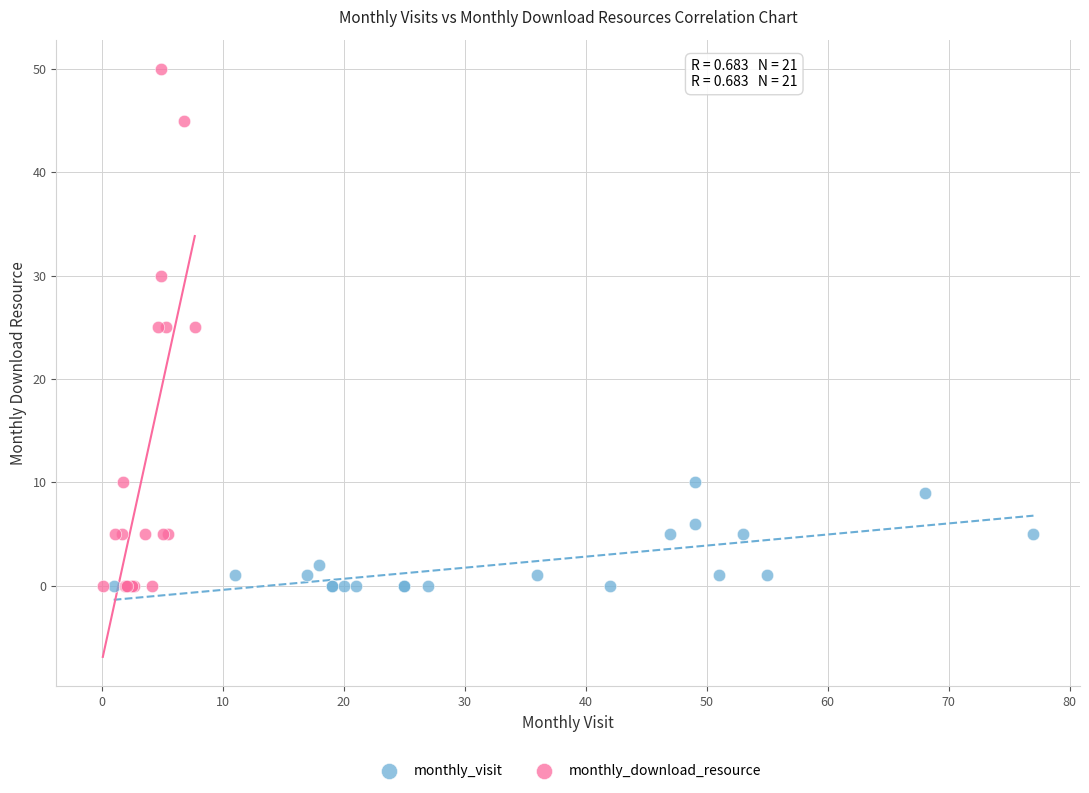

Which series reaches the maximum Y coordinate?

monthly_download_resource